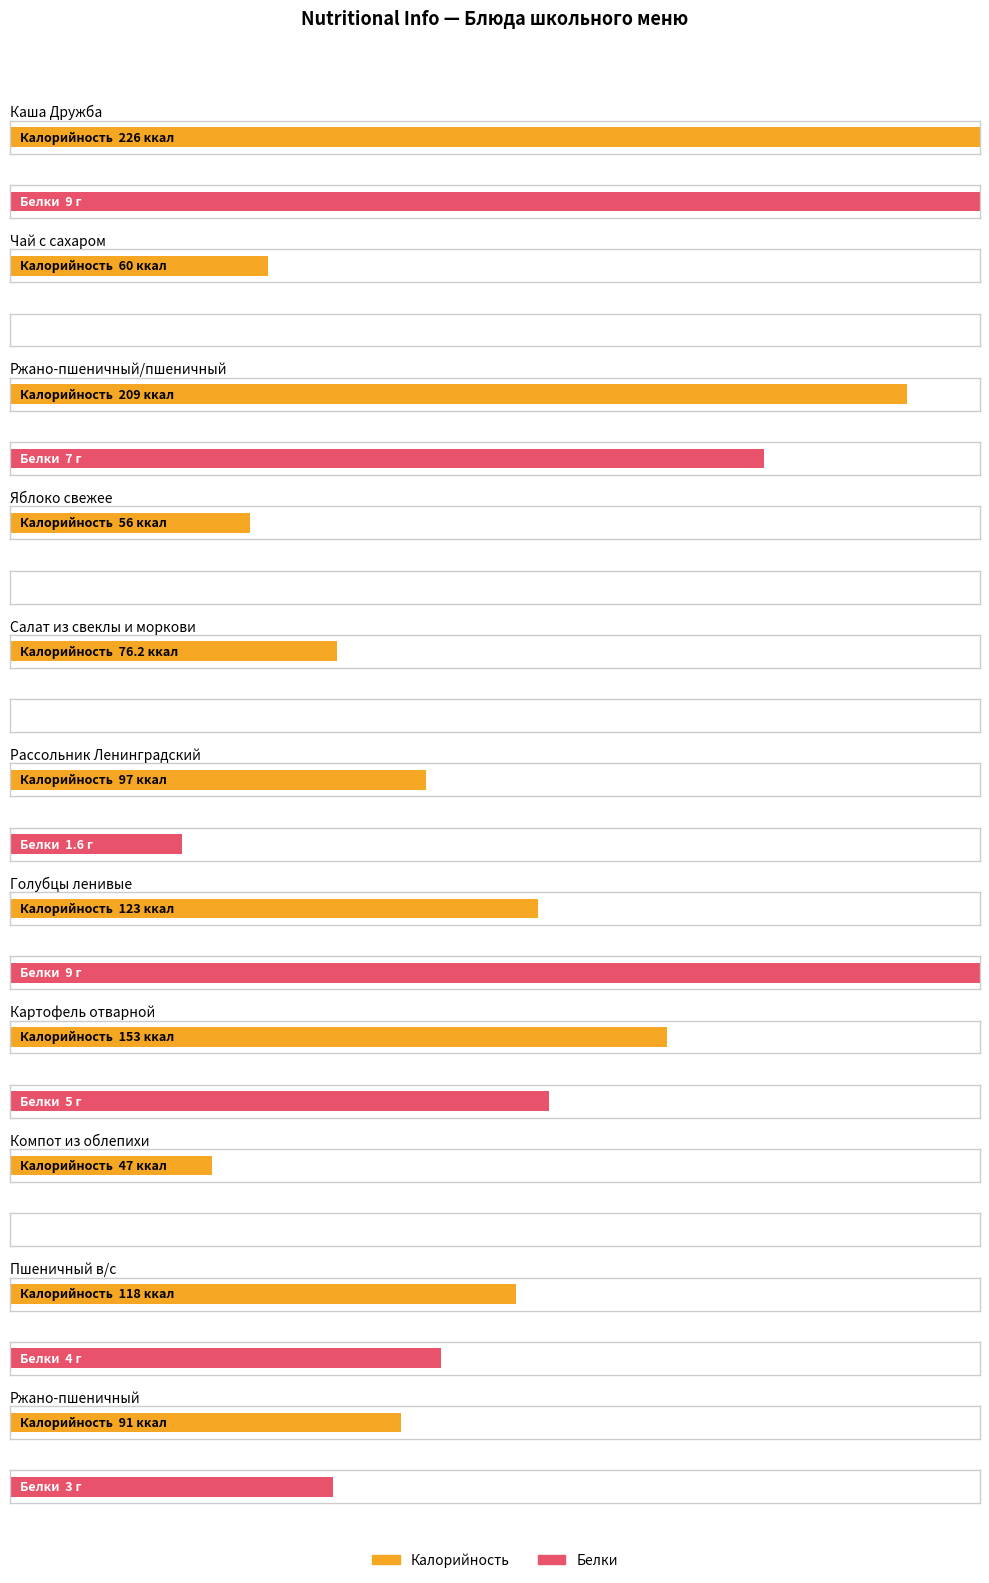

Count the number of categories in the chart.

11